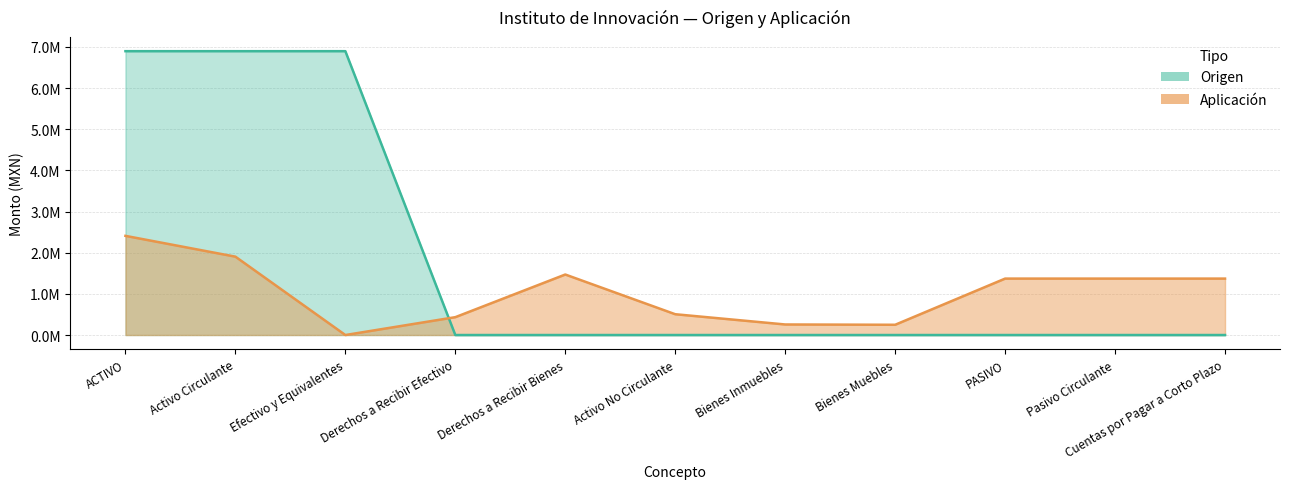

At which label is Origen closest to 3447323?

Derechos a Recibir Efectivo